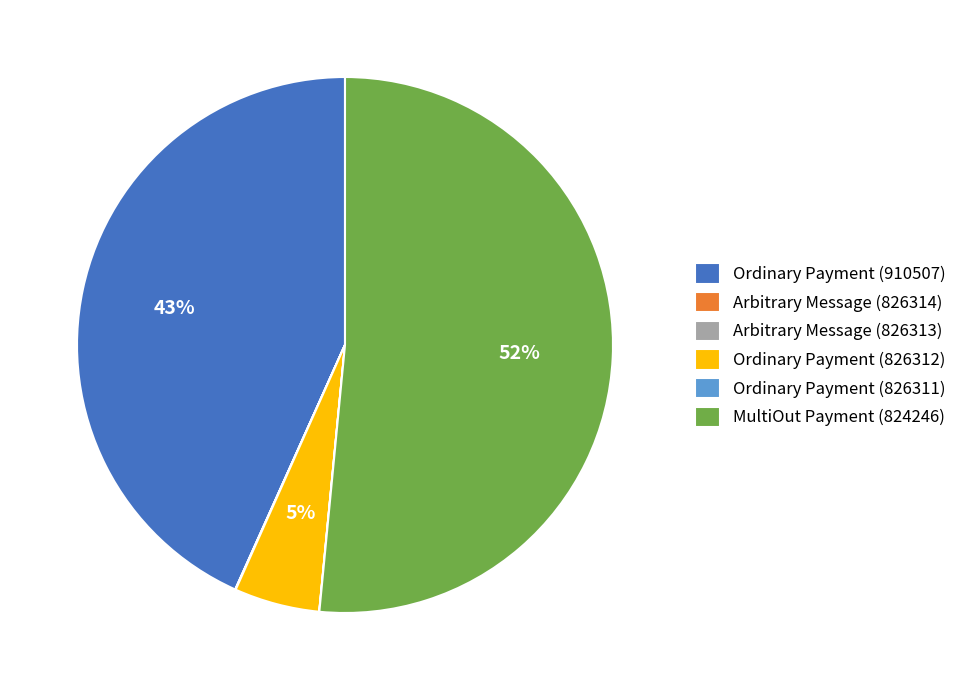

What is the largest slice in the pie chart?

MultiOut Payment (824246)